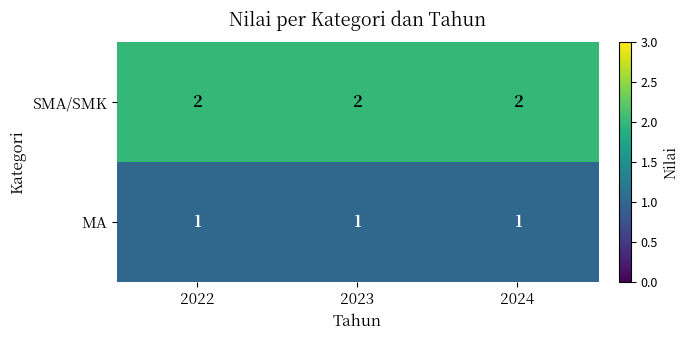

At 2024, list the series in order from smallest to largest.

MA, SMA/SMK